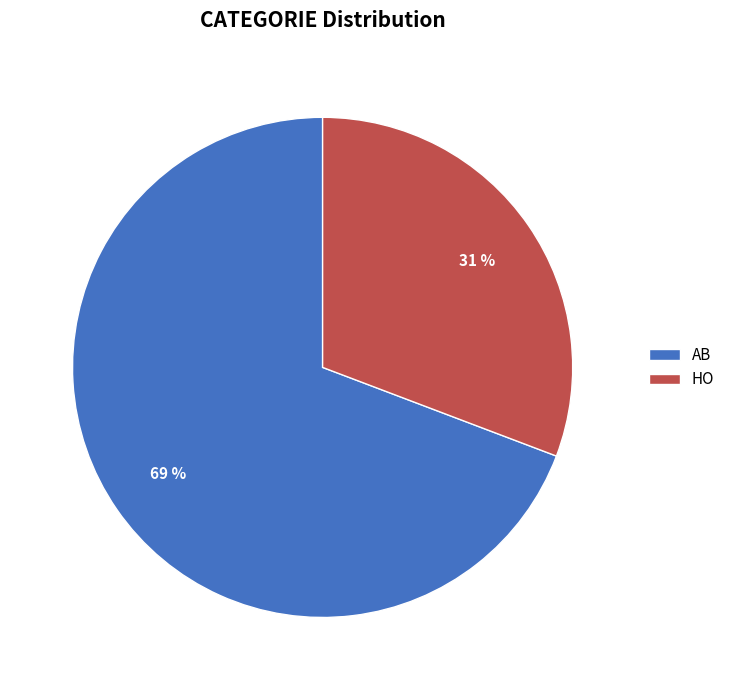

To the nearest percent, what percentage of the pie is AB?

69%